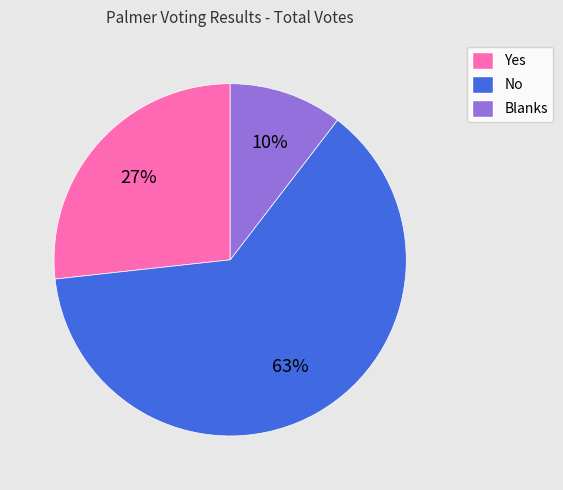

The Blanks slice represents 10% of the pie. True or false?

True